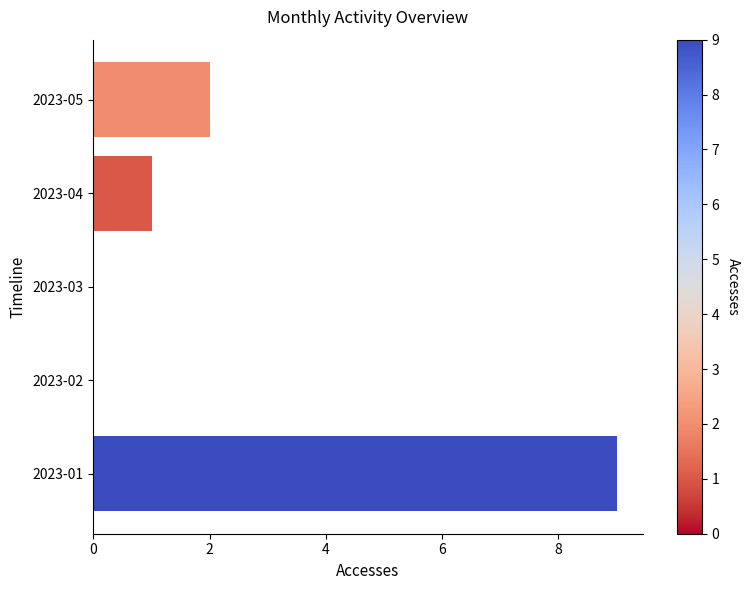

What is the greatest value displayed?

9